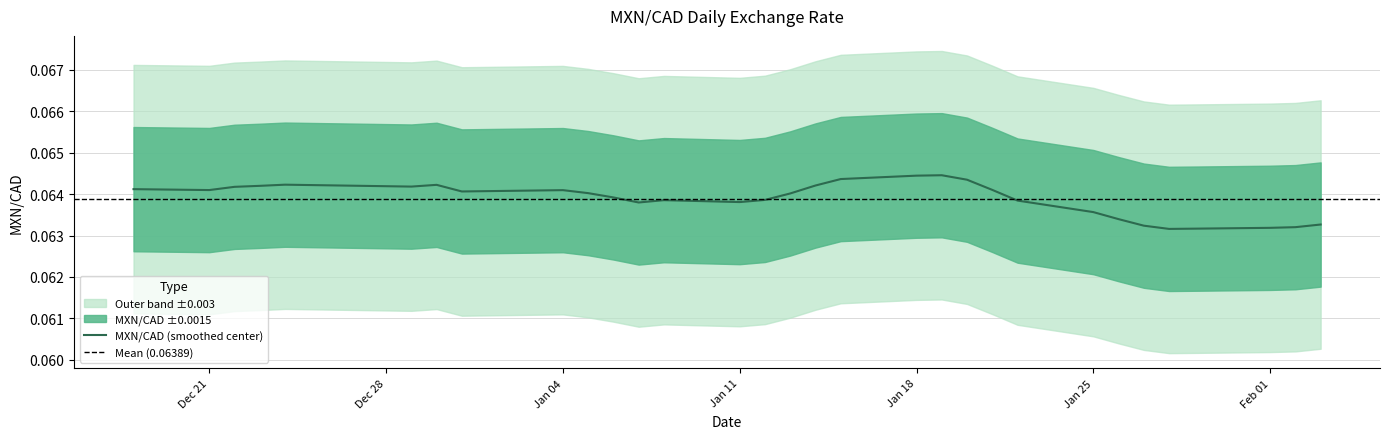

How many points are higher than both their immediate neighbors (excluding endpoints)?

9